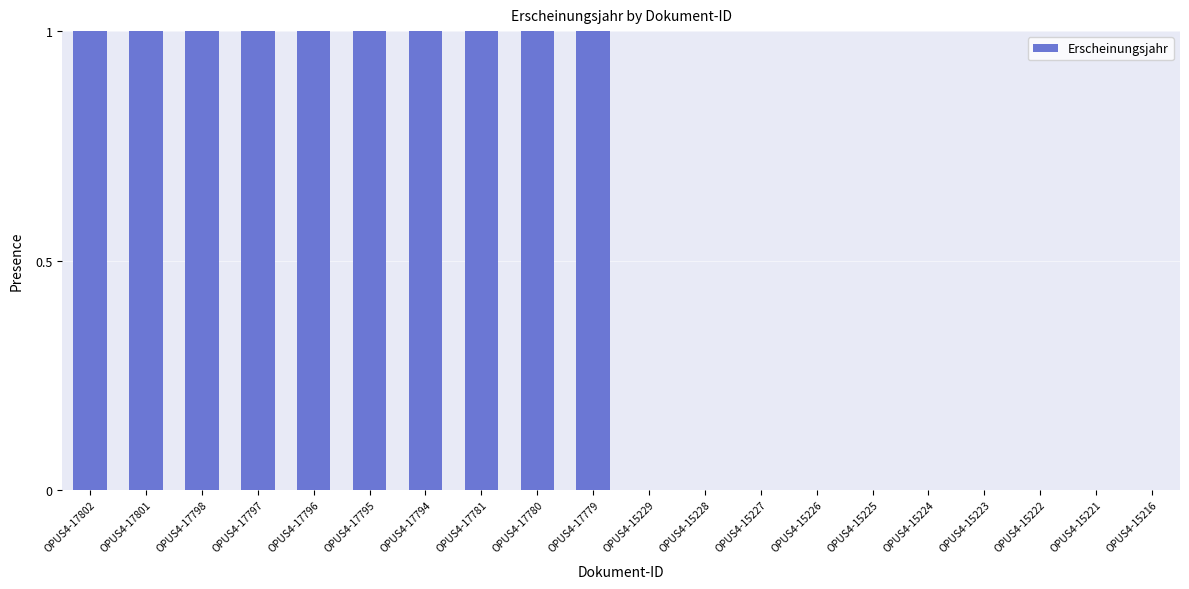

Reading right to left, list all the values displayed in this chart.

OPUS4-15216=0	OPUS4-15221=0	OPUS4-15222=0	OPUS4-15223=0	OPUS4-15224=0	OPUS4-15225=0	OPUS4-15226=0	OPUS4-15227=0	OPUS4-15228=0	OPUS4-15229=0	OPUS4-17779=1	OPUS4-17780=1	OPUS4-17781=1	OPUS4-17794=1	OPUS4-17795=1	OPUS4-17796=1	OPUS4-17797=1	OPUS4-17798=1	OPUS4-17801=1	OPUS4-17802=1